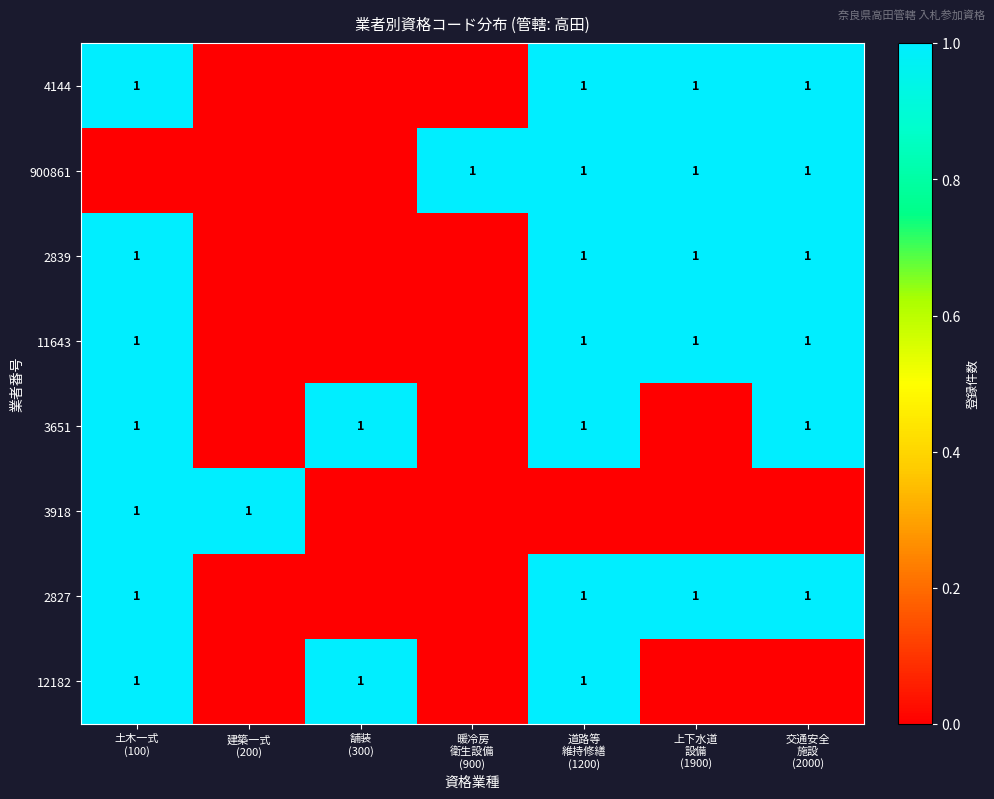

Is it true that 2827 equals 0 at 建築一式 (200)?

True